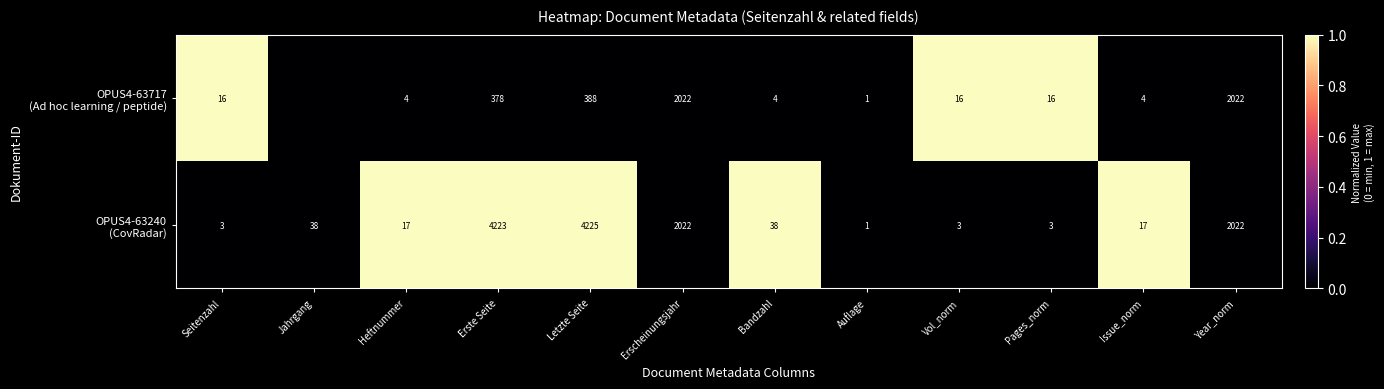

What is the difference between the highest and lowest values at Issue_norm?

13